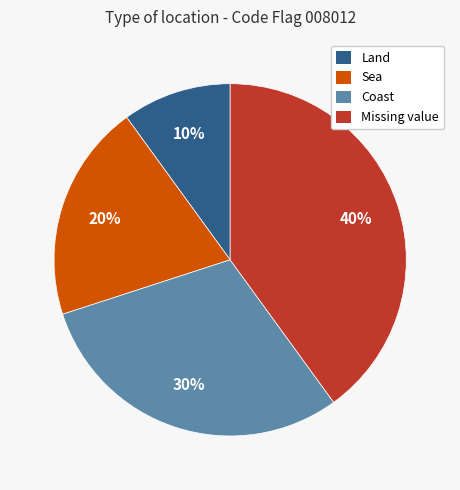

The Coast slice represents 42% of the pie. True or false?

False